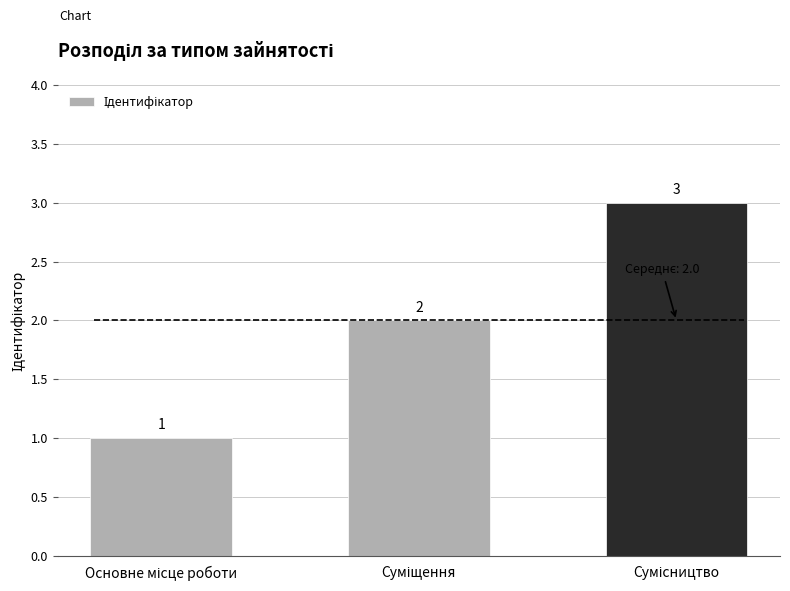

Count the values in the range 1 to 3.

3